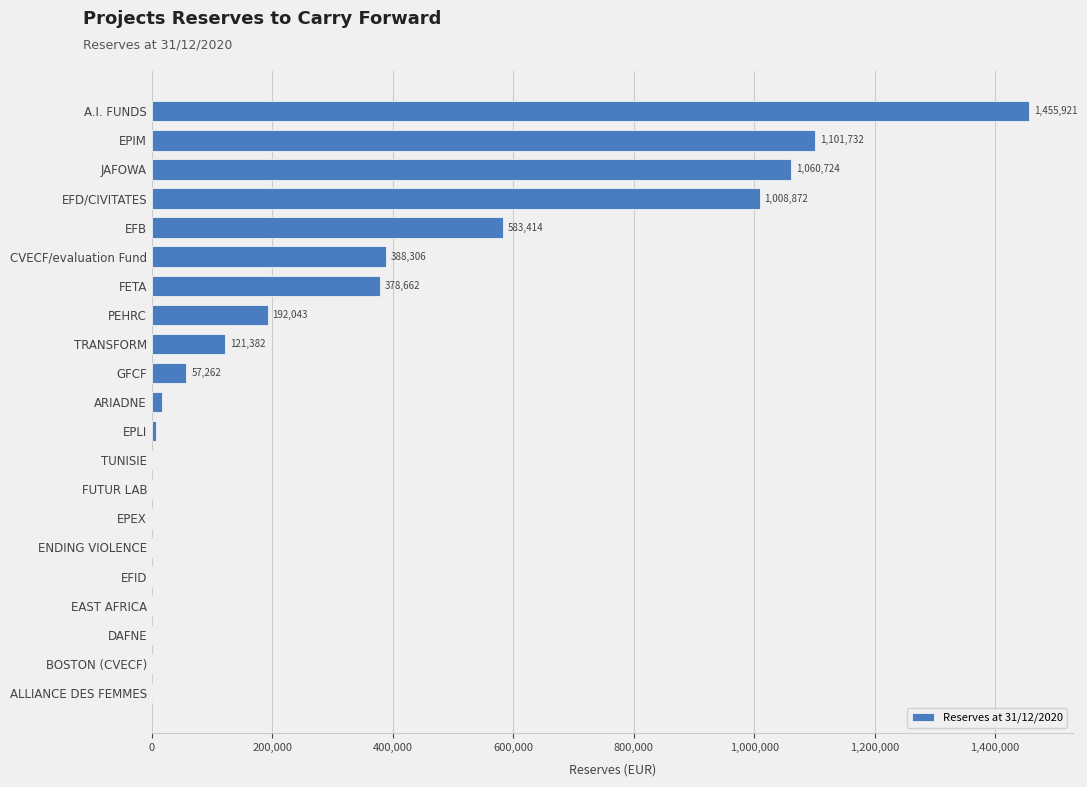

What is the sum of the values at FETA and EPEX?

378662.0